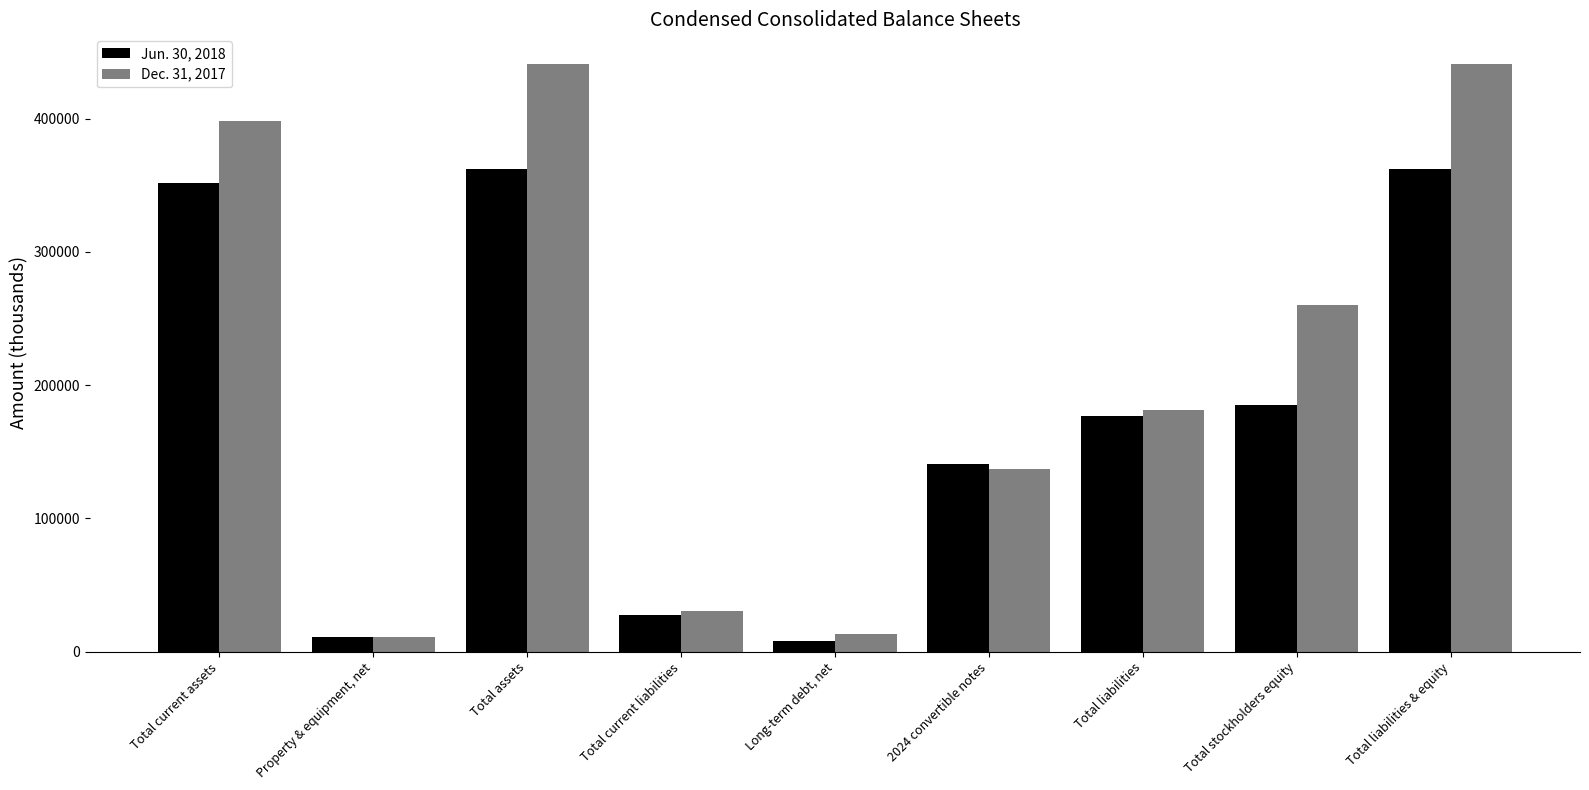

What is the sum of the Dec. 31, 2017 values at Property & equipment, net and Total assets?

452506